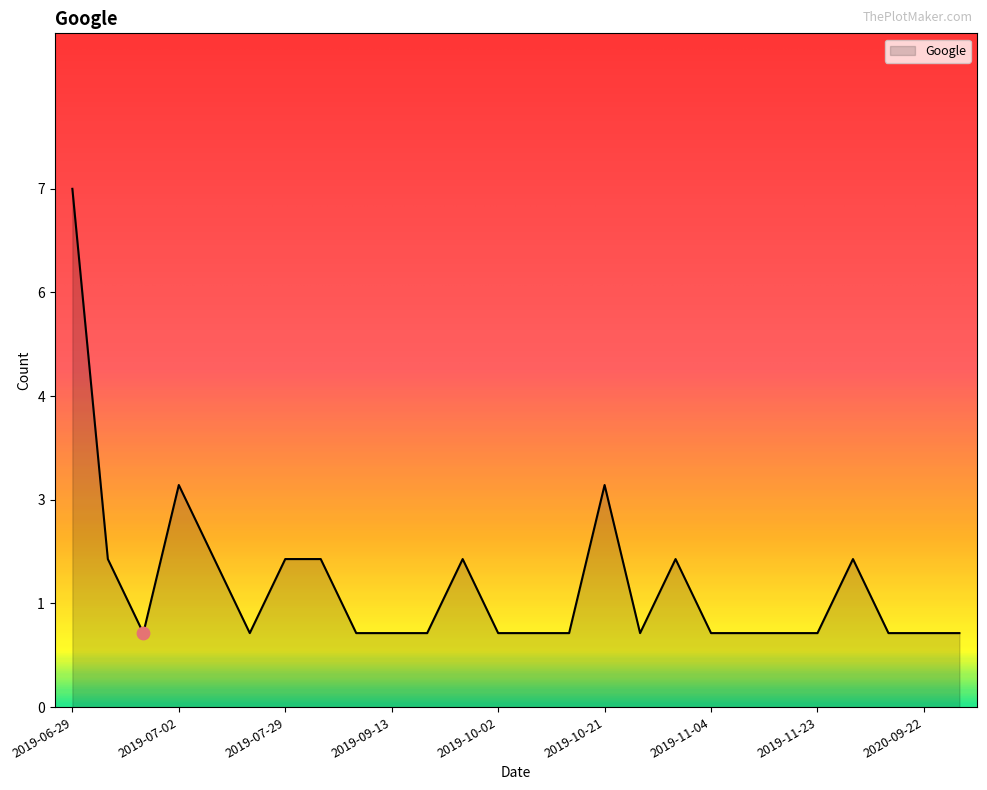

Is this an area chart (filled region under the line)?

Yes